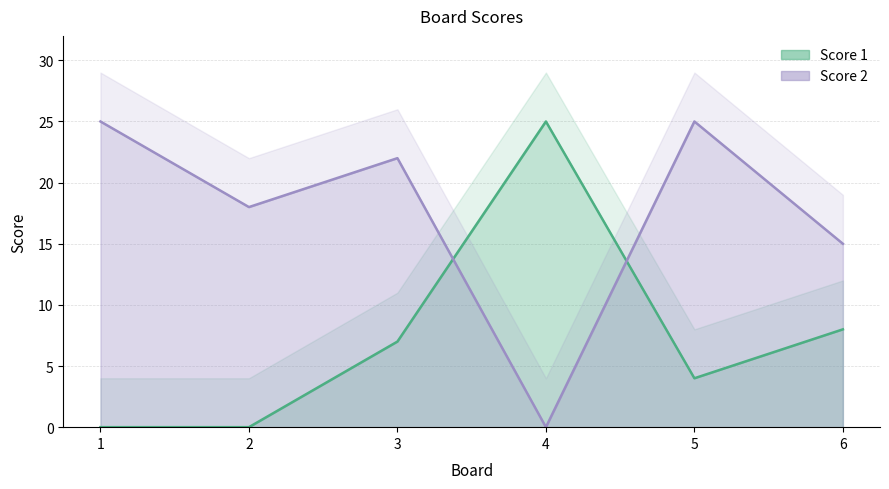

Where does the Score 1 series first go above 7?

4